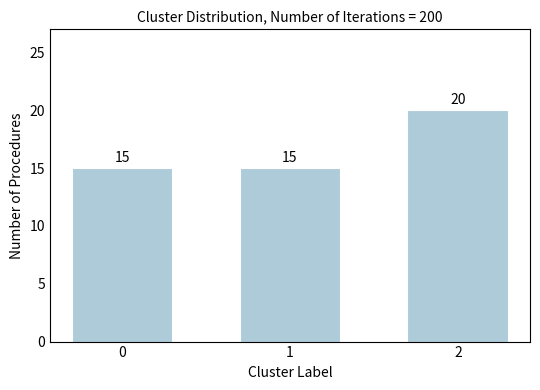

What is the value of the 3rd bar from the left?

20